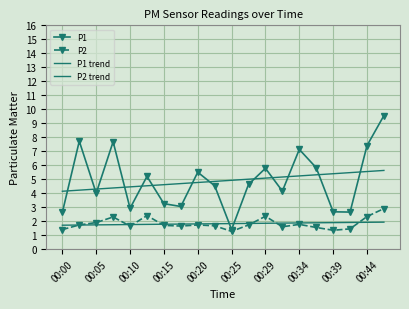

How many values in the P1 series are below 4?

7